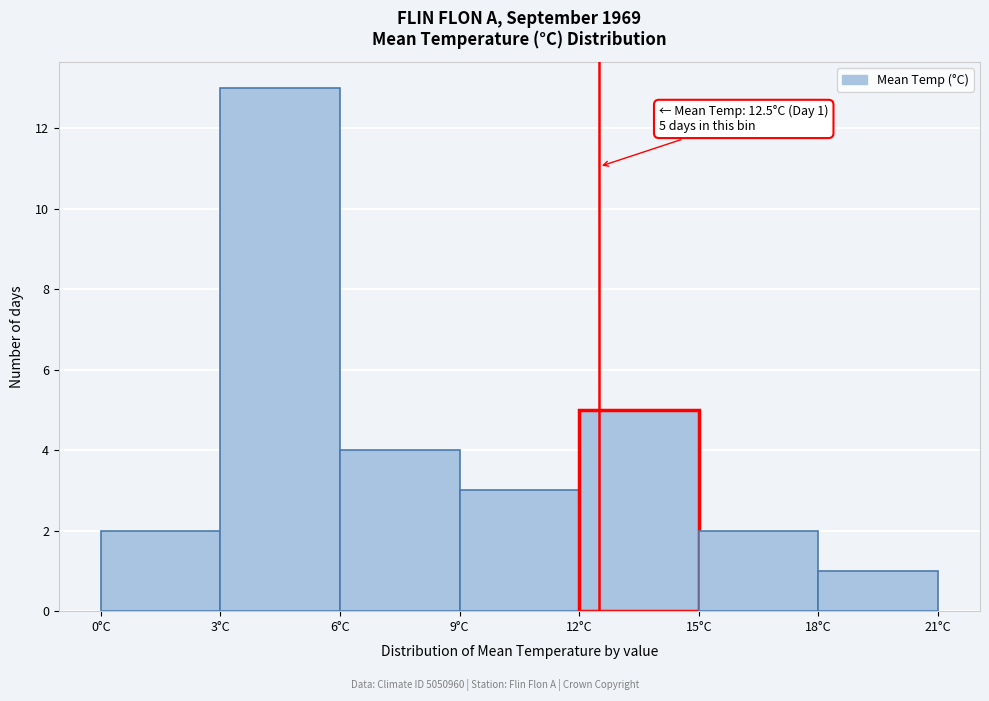

Over which range of the x-axis is the bar tallest?

3 to 6